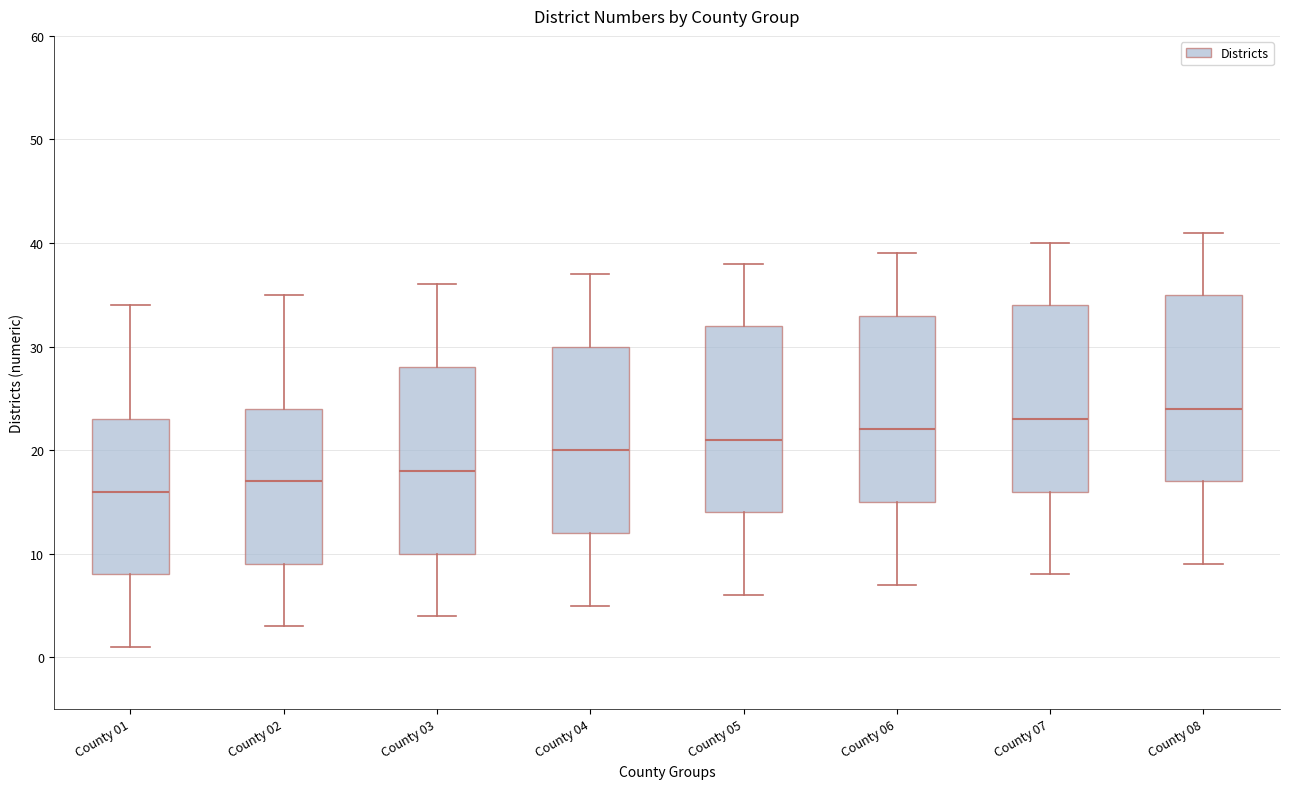

Where is the upper edge of the box for County 03 on the y-axis? The values are not printed on the chart, so give them approximately, as read against the axis.

28